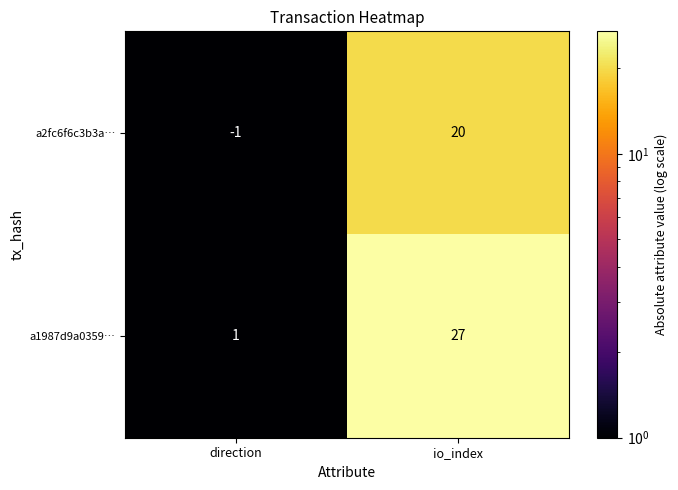

List the series in order of their overall mean, lowest first.

a2fc6f6c3b3a…, a1987d9a0359…